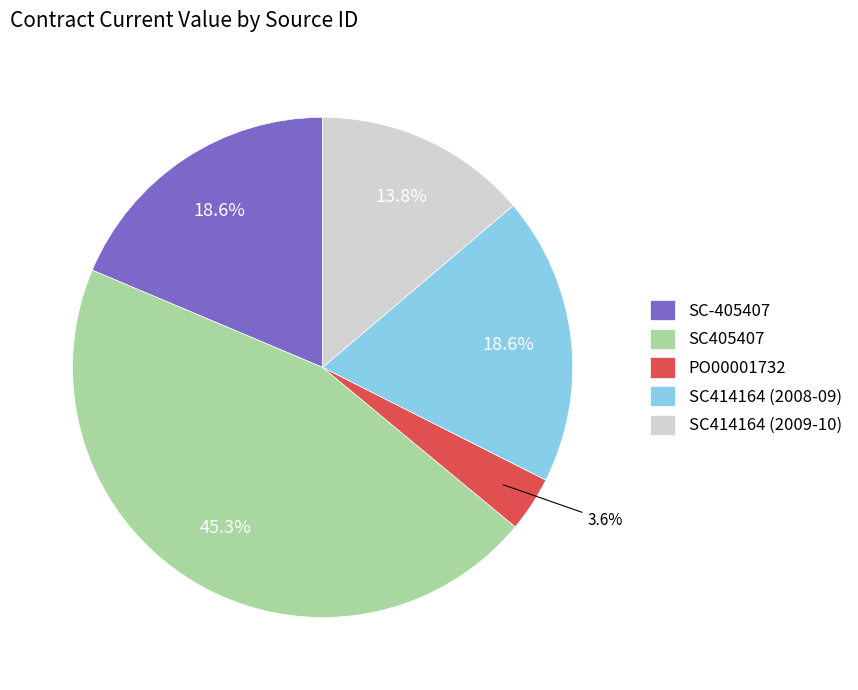

Approximately how many times larger is the value at PO00001732 compared to SC414164 (2008-09)?

0.2